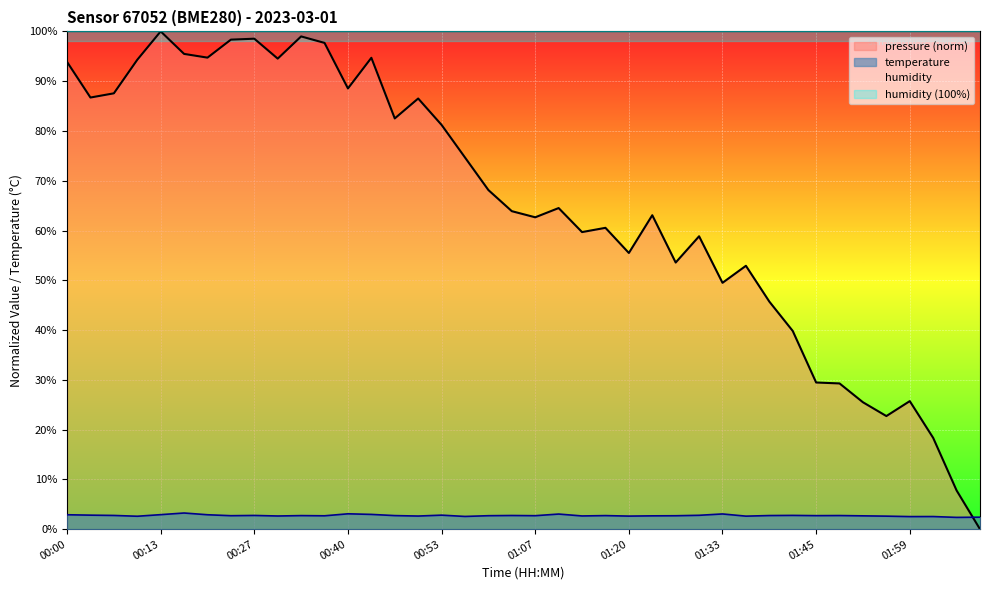

The value of pressure at 00:06 is 143.0. True or false?

False